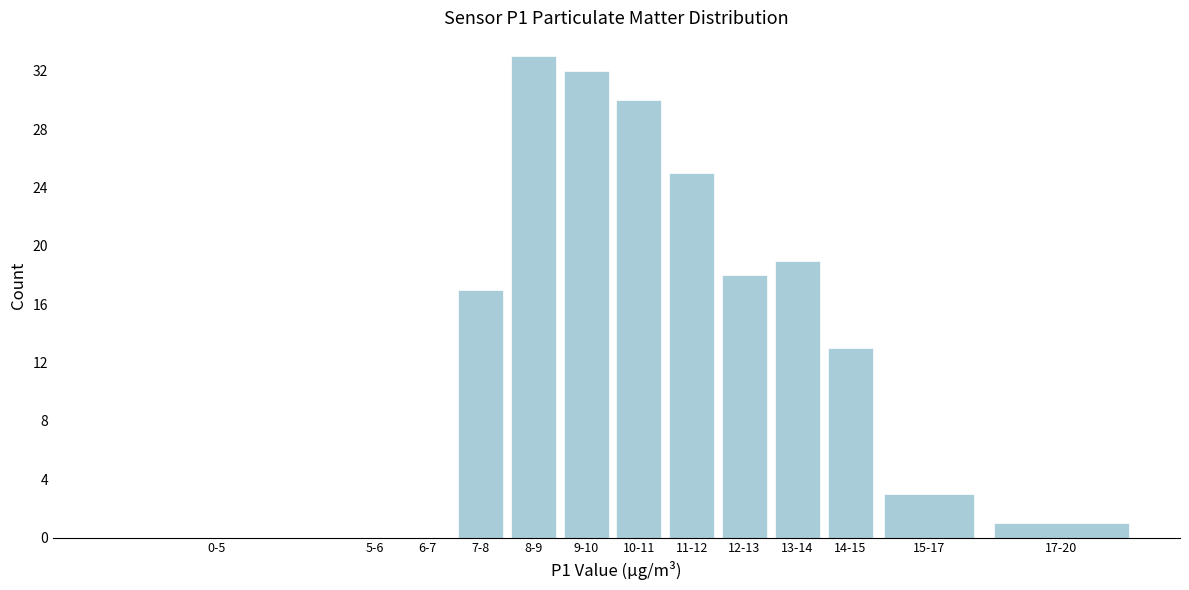

Reading right to left, list all the values displayed in this chart.

17-20=1	15-17=3	14-15=13	13-14=19	12-13=18	11-12=25	10-11=30	9-10=32	8-9=33	7-8=17	6-7=0	5-6=0	0-5=0